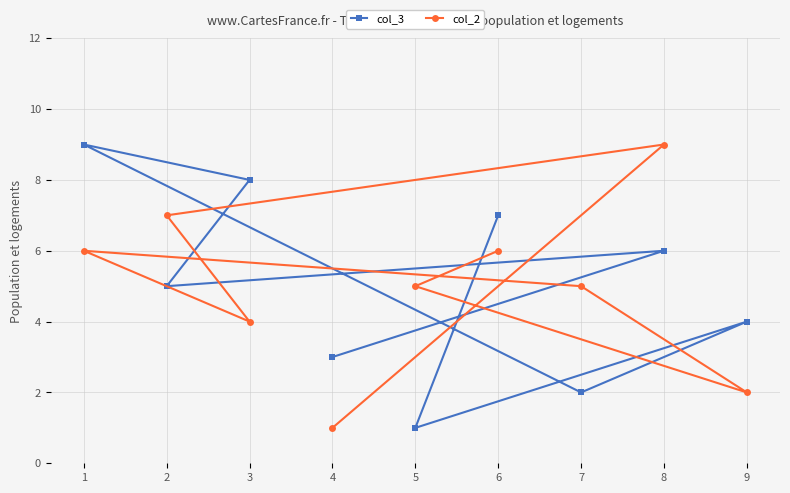

What is the total value across all series at 9?

6